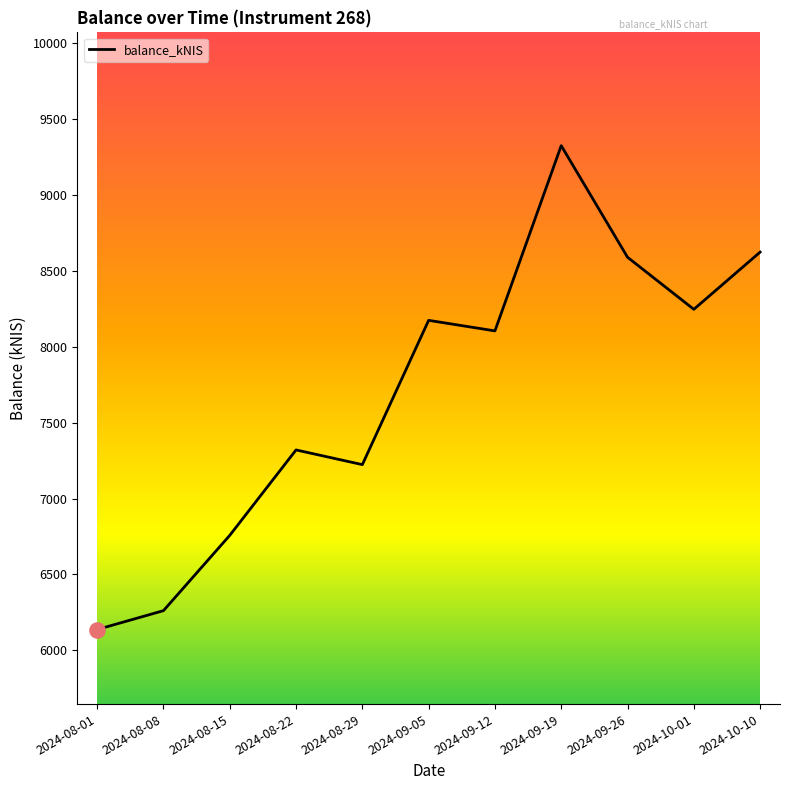

Approximately how many times larger is the value at 2024-08-15 compared to 2024-10-10?

0.8